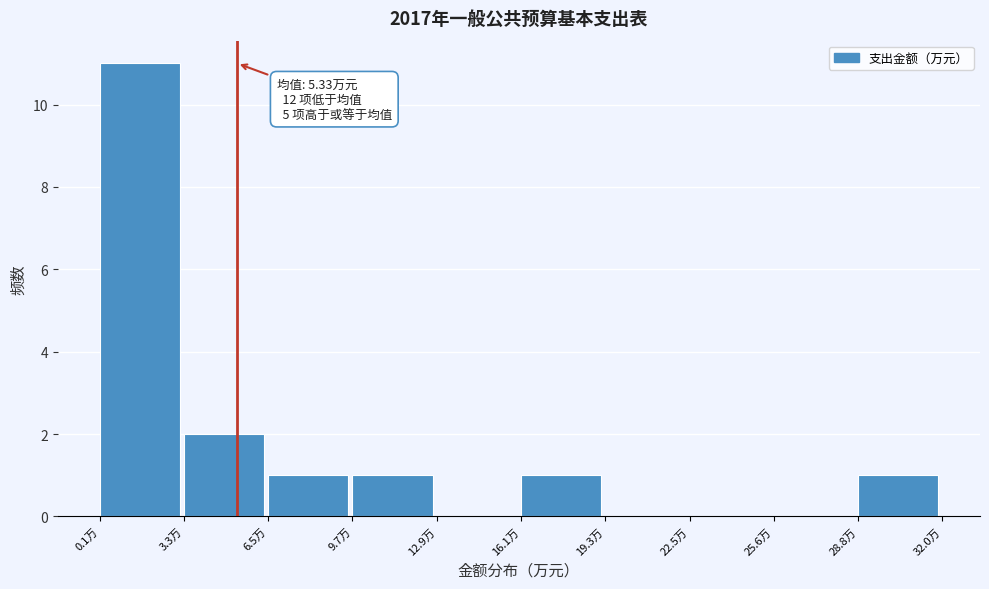

Which range on the x-axis has the tallest bar?

0.0 to 3.5